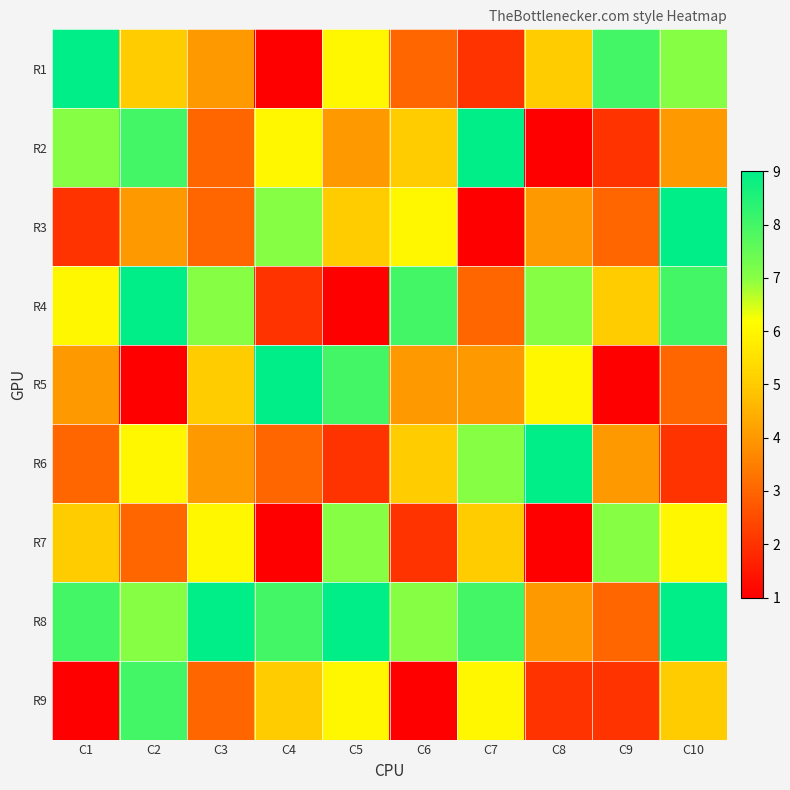

At how many categories does at least one series exceed 6?

10